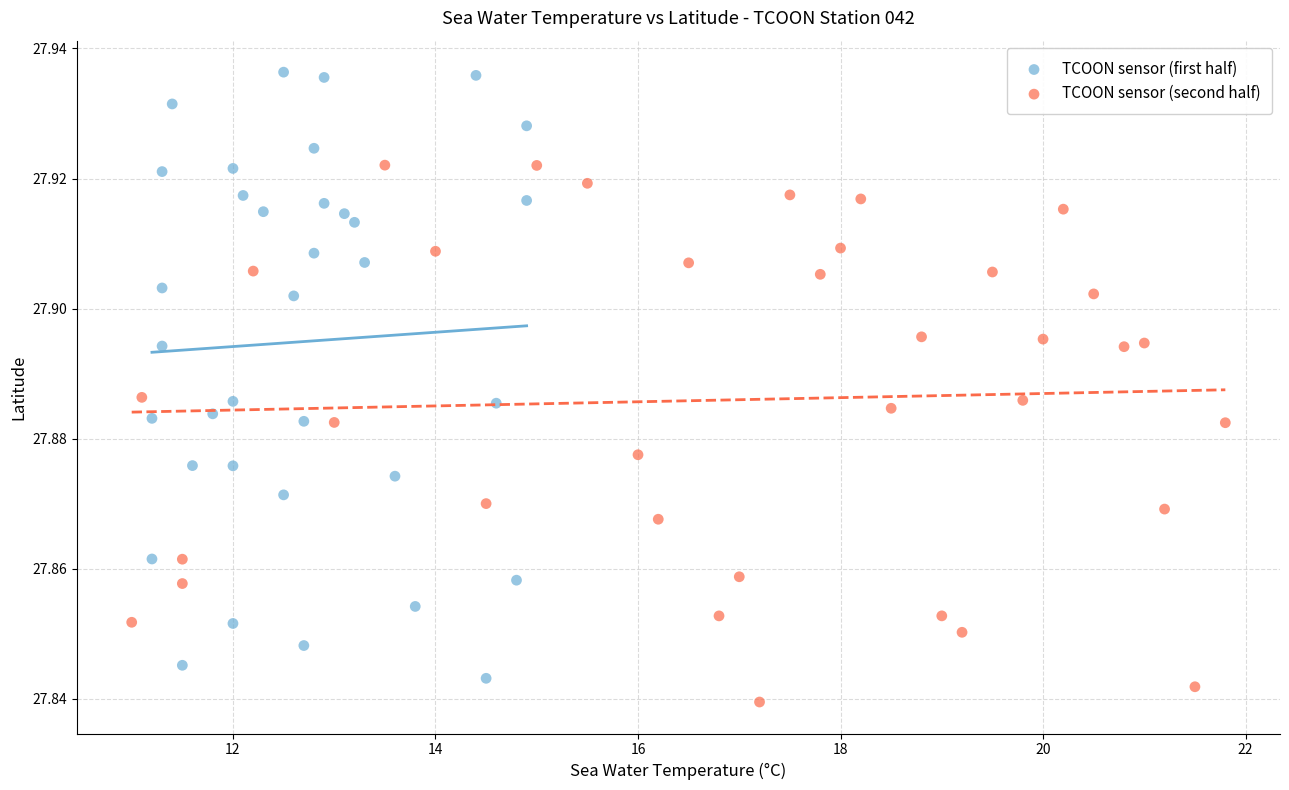

Which series has the widest spread of Y values?

TCOON sensor (first half)